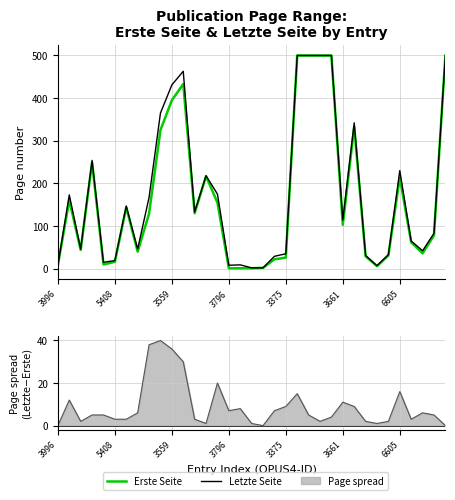

Which has a higher value, 3796 or 12?

3796